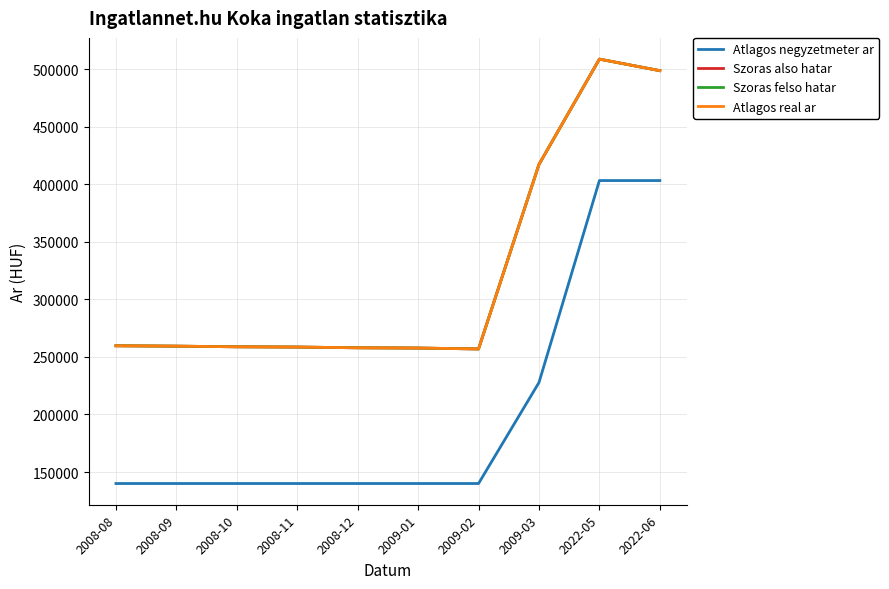

True or false: Szoras also hatar and Szoras felso hatar cross at least once.

False